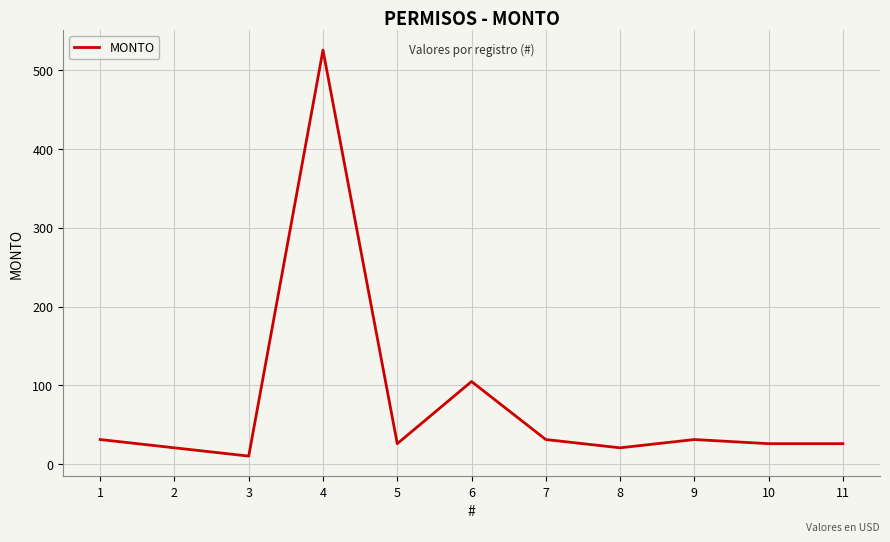

What is the greatest value displayed?

525.0